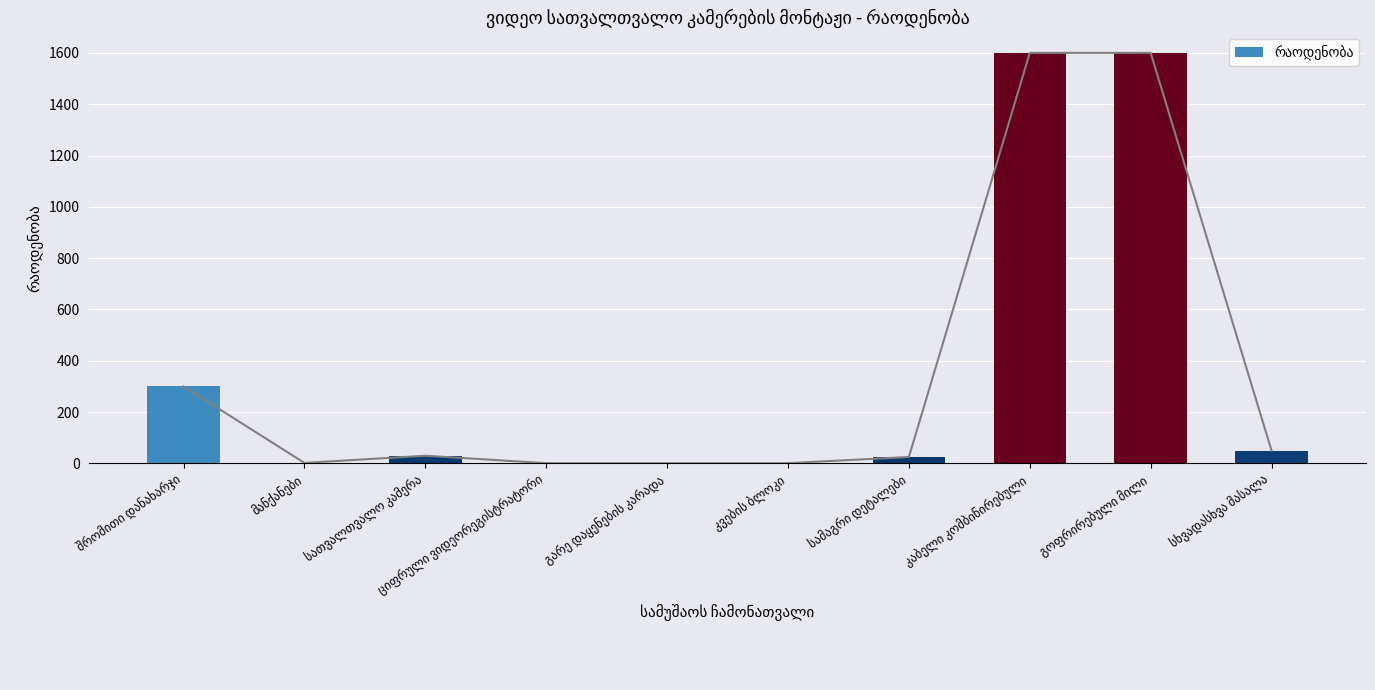

Reading left to right, list all the values displayed in this chart.

300	2	30	1	1	1	25	1600	1600	50